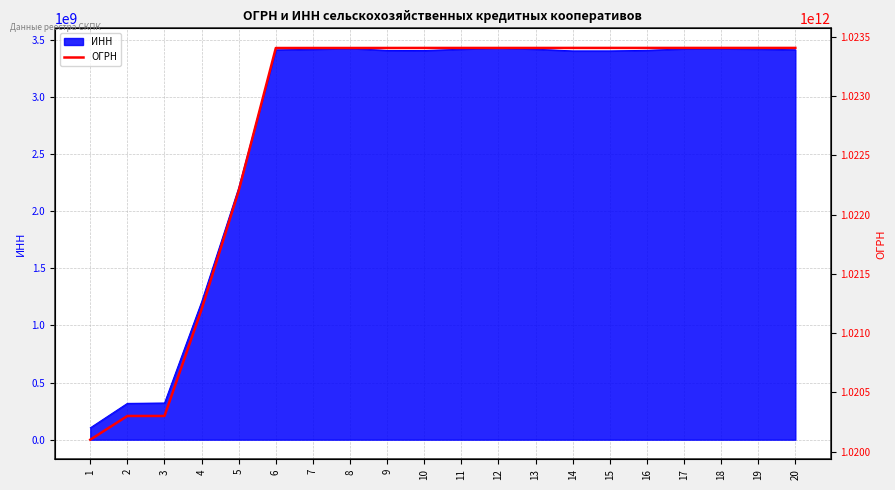

List the labels in order of value, smallest first.

1, 2, 3, 4, 5, 6, 7, 8, 9, 10, 11, 12, 13, 14, 15, 16, 17, 18, 19, 20